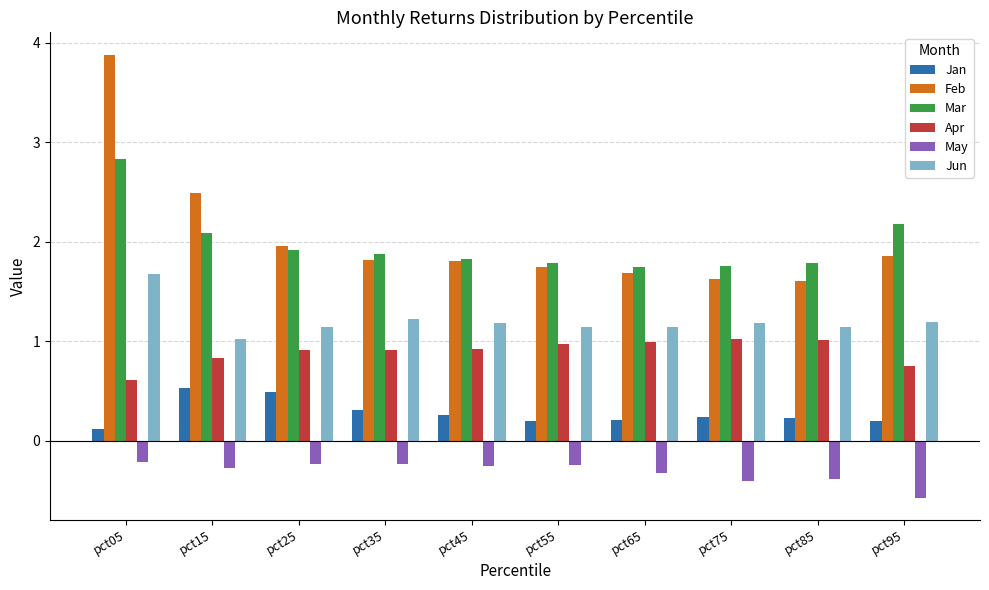

Which series has the largest range (max minus min)?

Feb